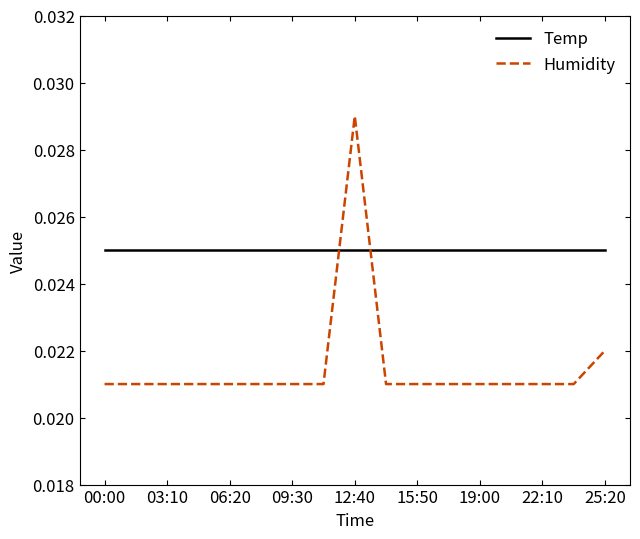

True or false: Temp and Humidity cross at least once.

True